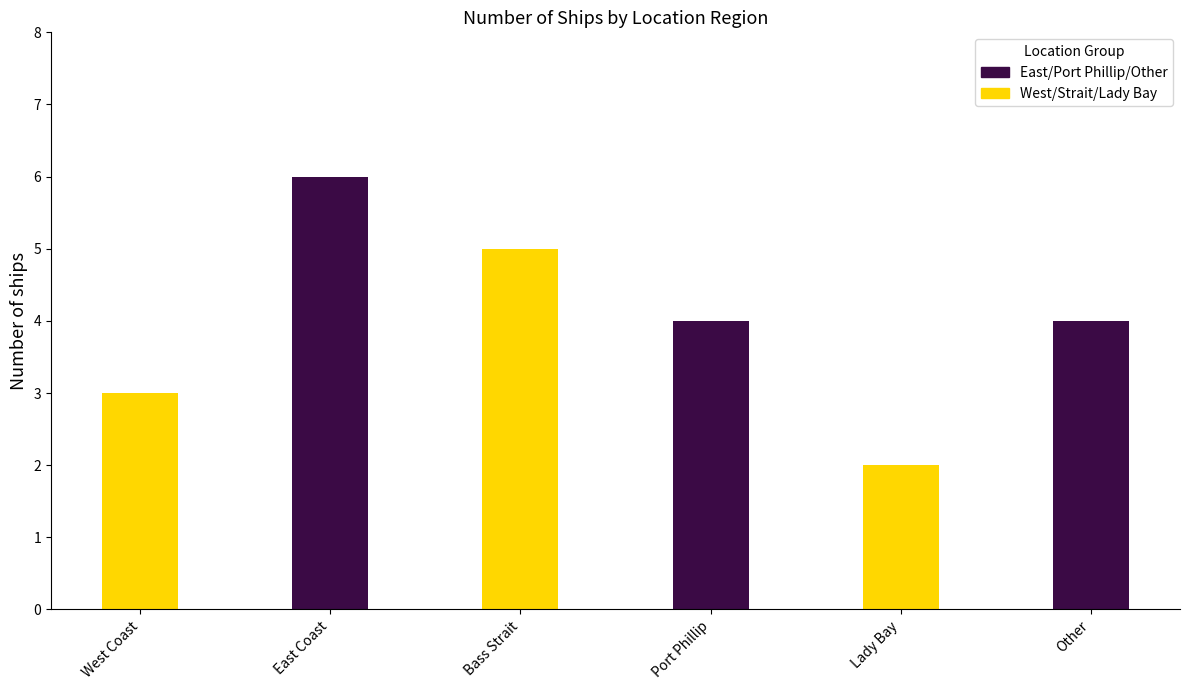

How many West/Strait/Lady Bay values are between 2 and 5?

3